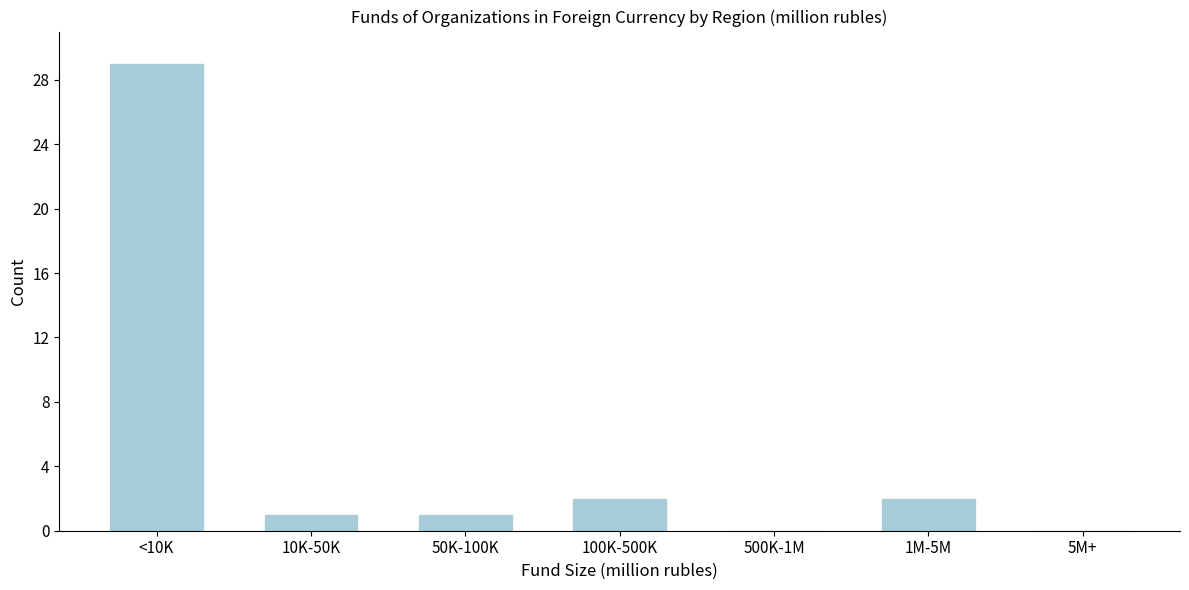

Reading left to right, extract all data points from this chart.

<10K=29	10K-50K=1	50K-100K=1	100K-500K=2	500K-1M=0	1M-5M=2	5M+=0